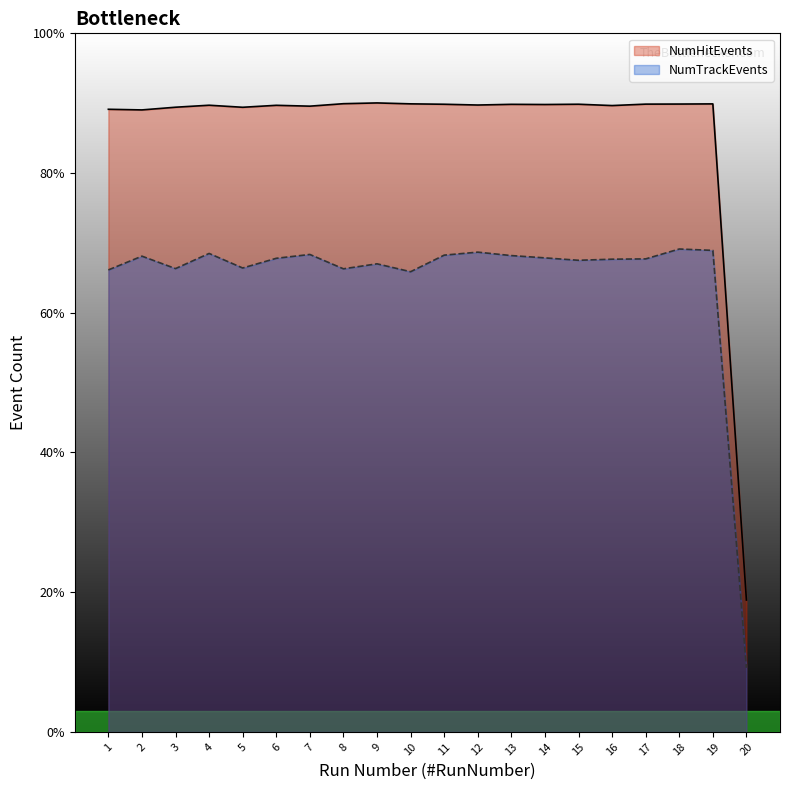

True or false: NumHitEvents and NumTrackEvents intersect in this chart.

False